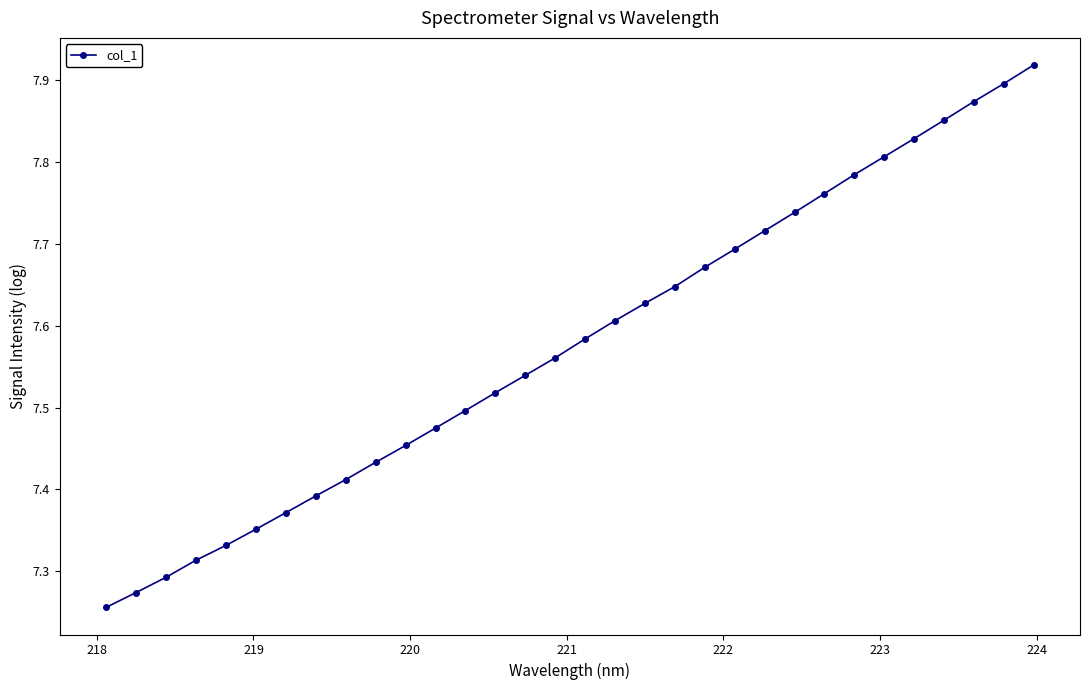

What is the difference between the maximum and minimum values?

0.7